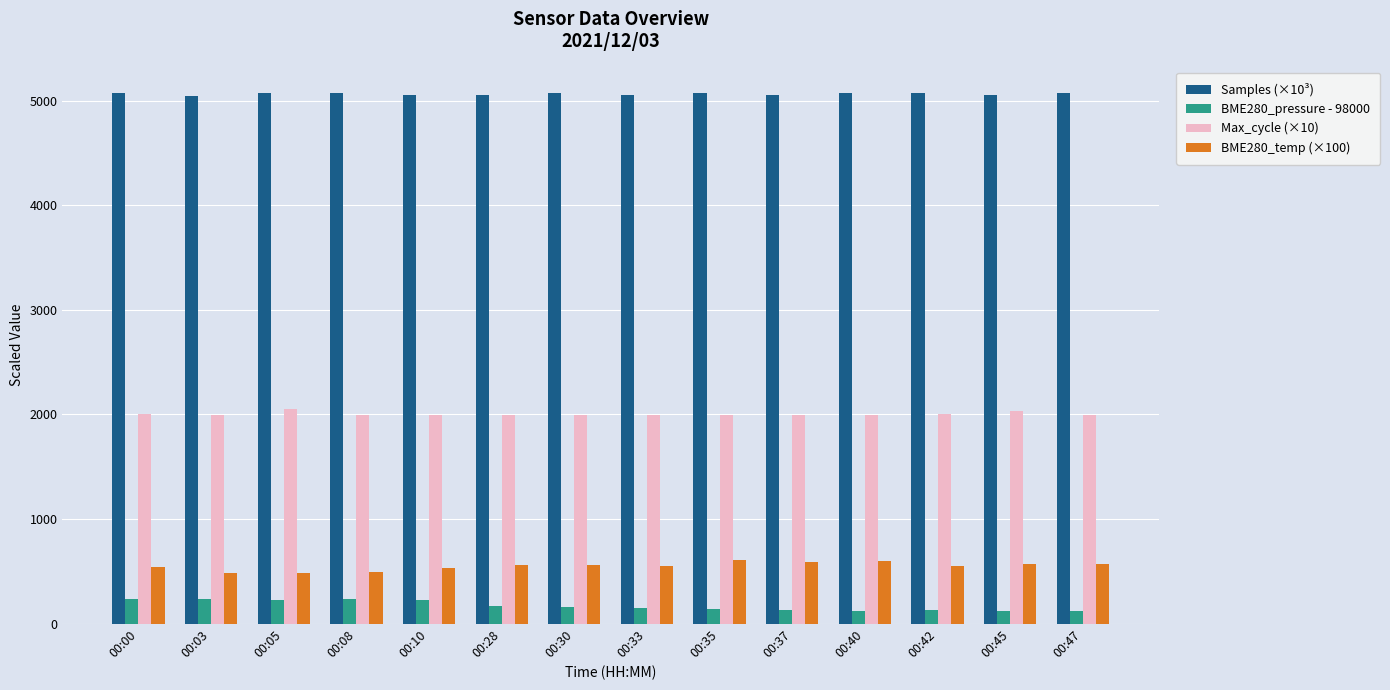

At how many categories does at least one series exceed 1972?

14